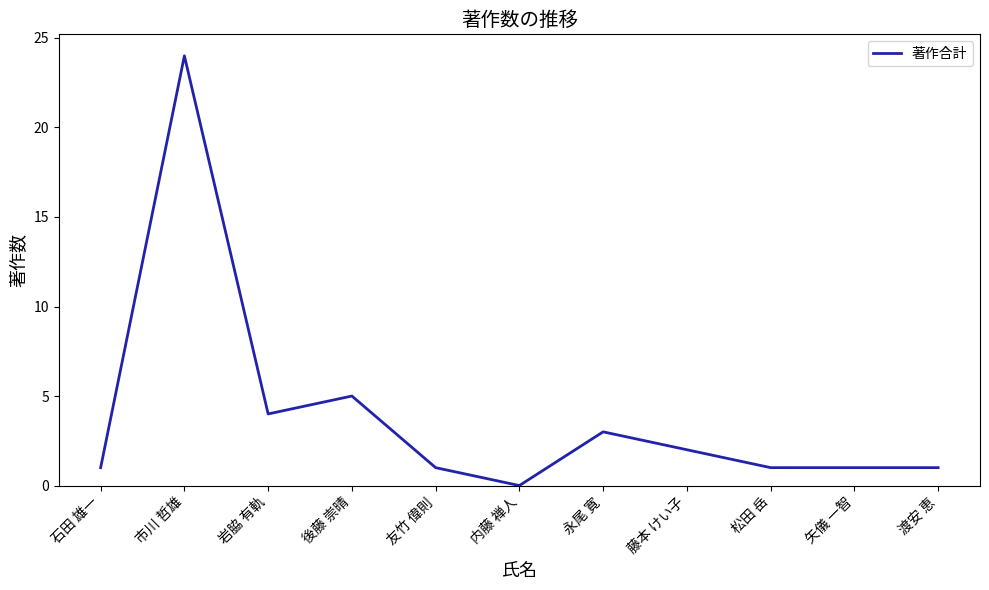

Between 石田 雄一 and 市川 哲雄, which is larger?

市川 哲雄